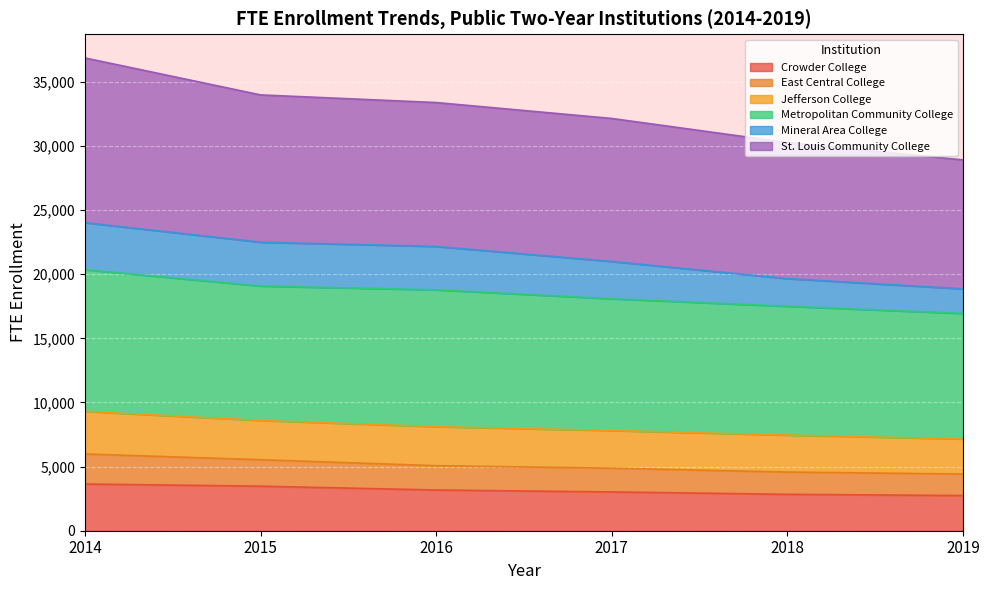

What is the difference between the second highest and minimum values in the Crowder College series?

730